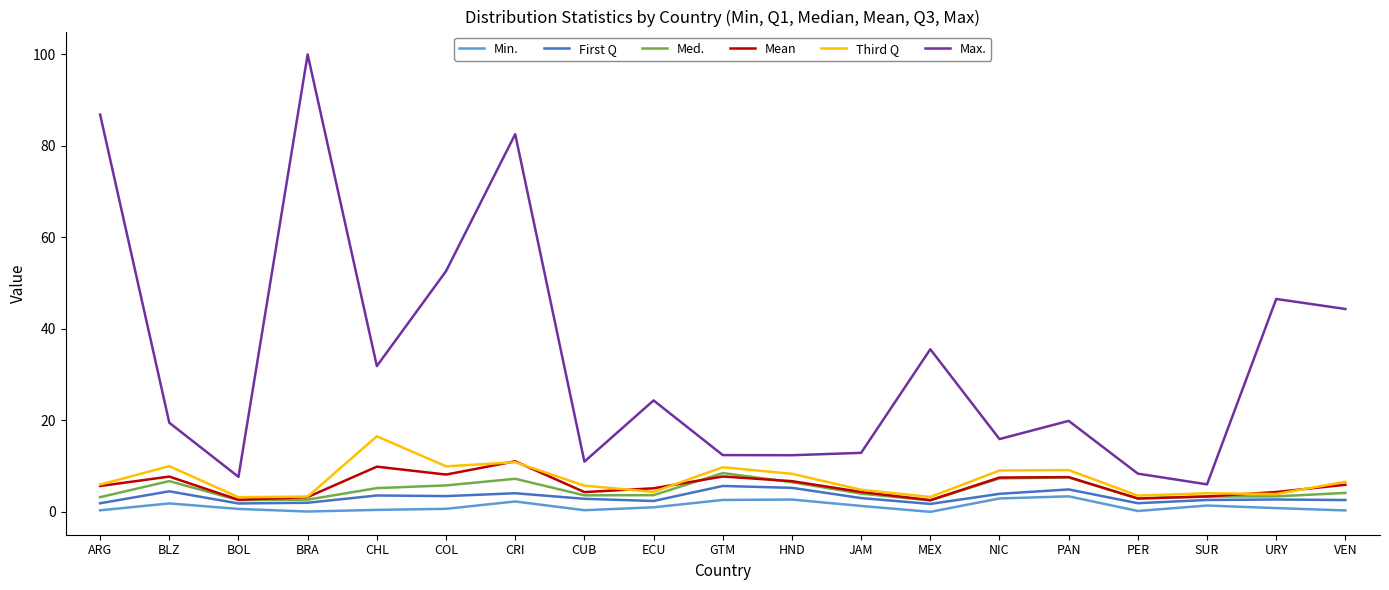

The Third Q series shows 10.8 at CRI. True or false?

True